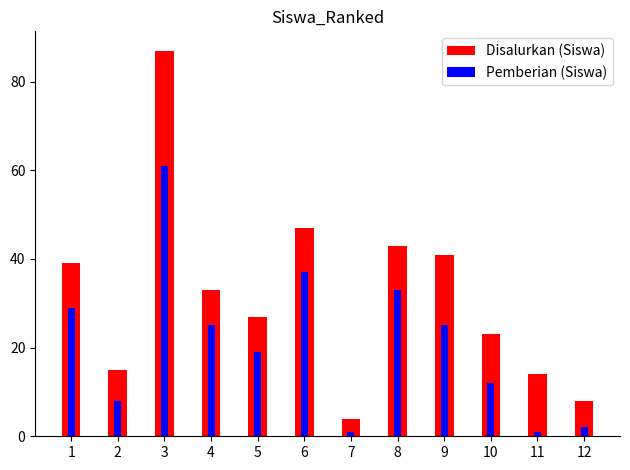

Is it true that Disalurkan (Siswa) equals 77 at 6?

False